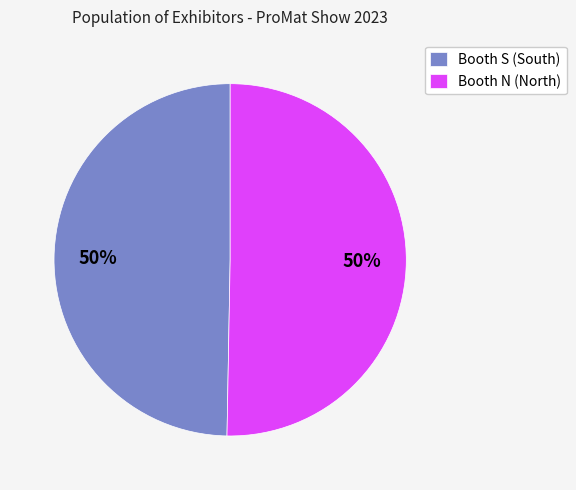

The Booth S (South) slice represents 50% of the pie. True or false?

True